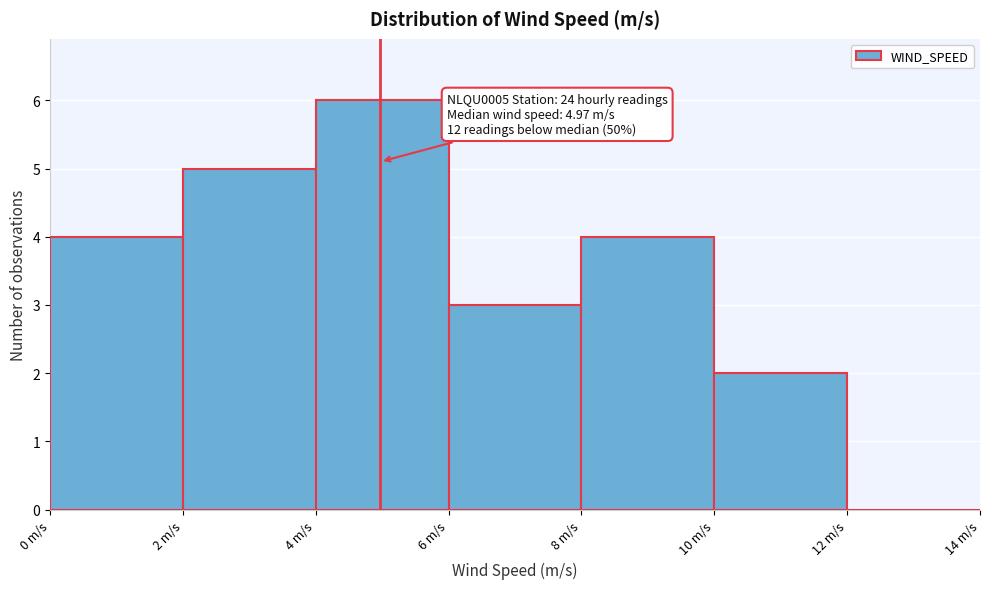

Which range on the x-axis has the tallest bar?

4 to 6